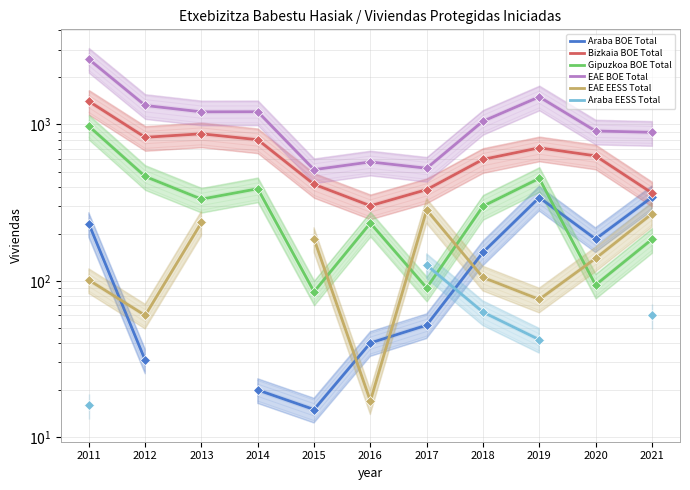

How many categories are shown in the chart?

11